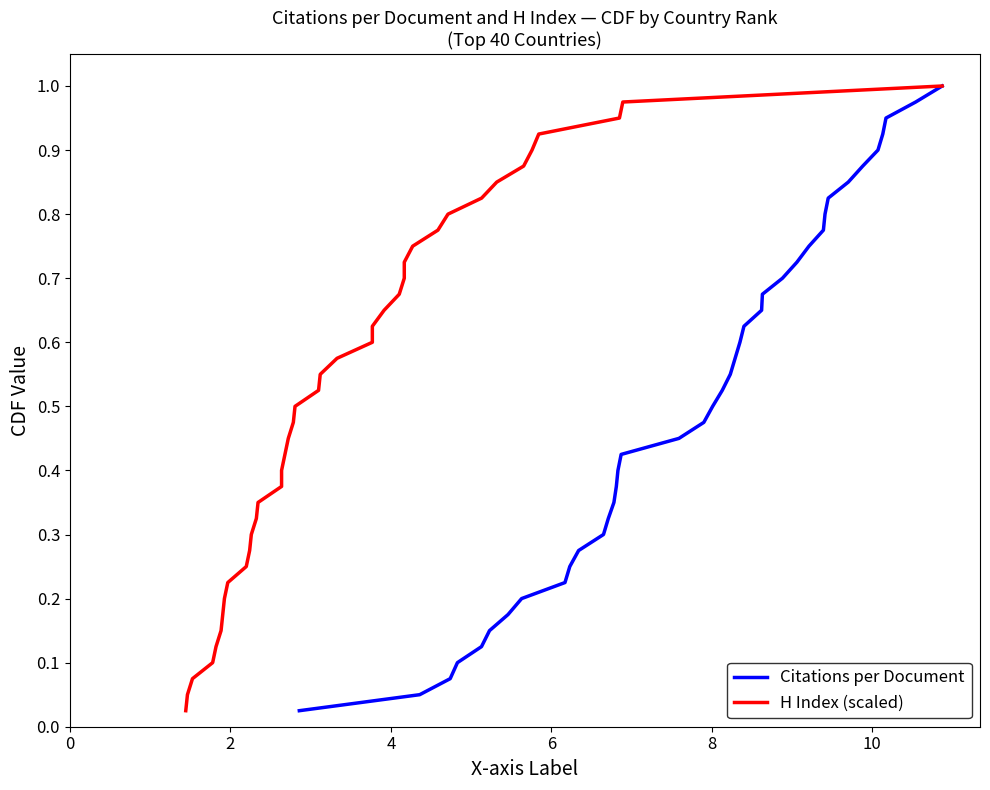

True or false: Citations per Document and H Index (scaled) cross at least once.

False